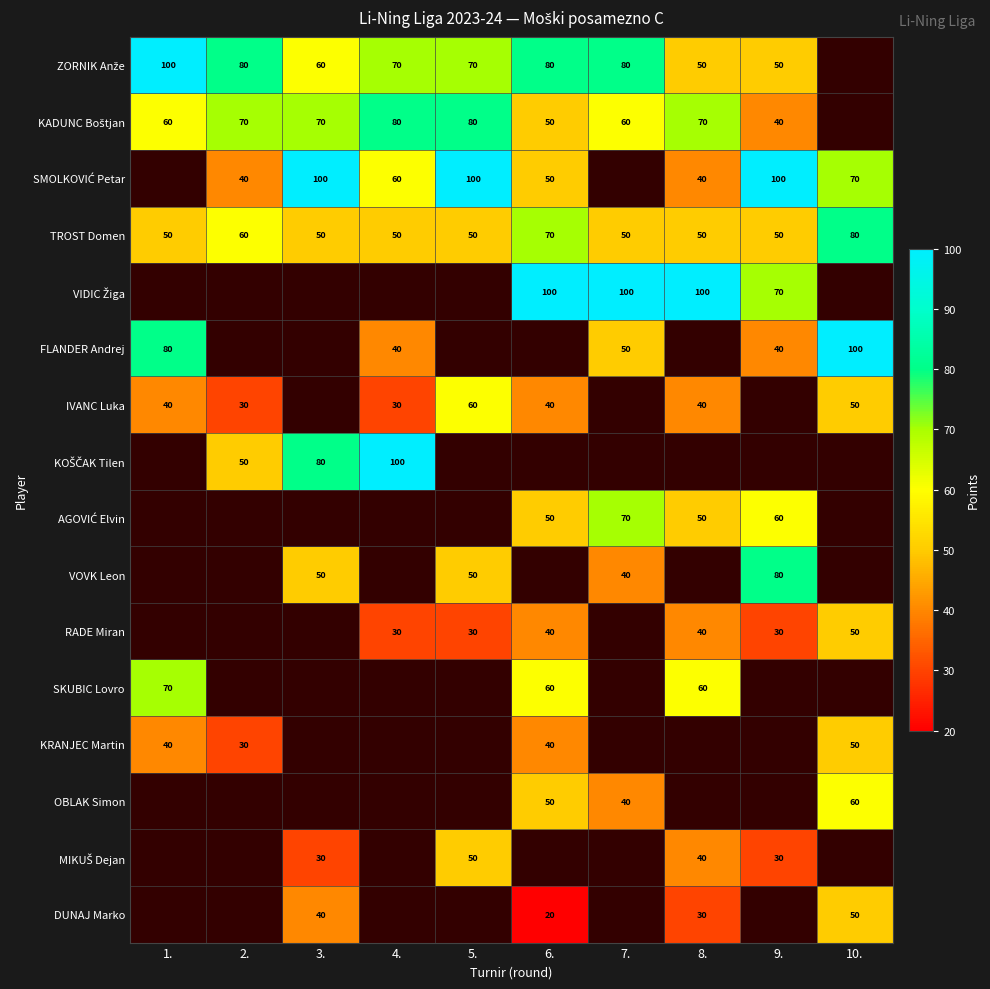

Is it true that OBLAK Simon equals 34.9 at 6.?

False